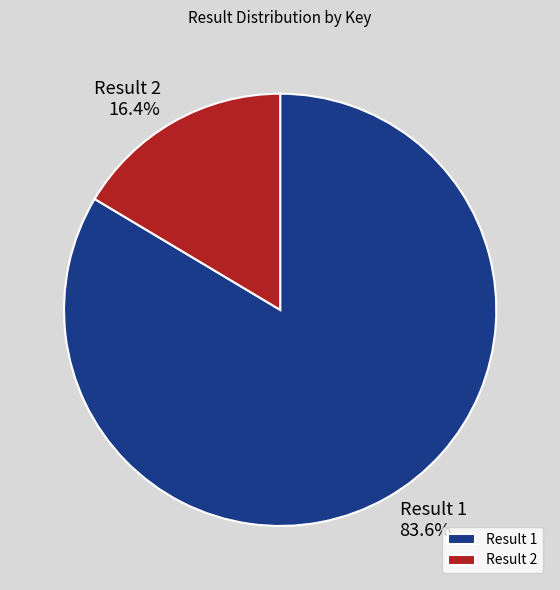

Which category has the smallest portion of the pie?

Result 2